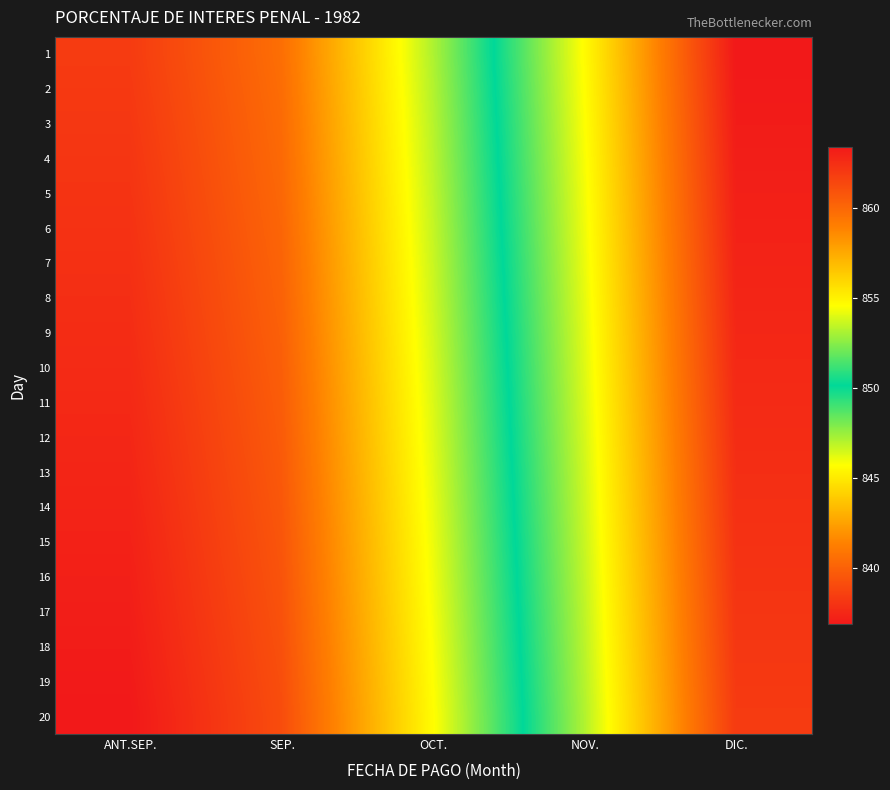

Reading left to right, extract all data points from this chart.

1: ANT.SEP.=861.9	SEP.=859.7	OCT.=853.1	NOV.=845.6	DIC.=836.9
2: ANT.SEP.=862.0	SEP.=859.8	OCT.=853.2	NOV.=845.7	DIC.=836.9
3: ANT.SEP.=862.1	SEP.=859.8	OCT.=853.3	NOV.=845.8	DIC.=837.0
4: ANT.SEP.=862.1	SEP.=859.9	OCT.=853.4	NOV.=845.9	DIC.=837.1
5: ANT.SEP.=862.2	SEP.=860.0	OCT.=853.5	NOV.=845.9	DIC.=837.2
6: ANT.SEP.=862.3	SEP.=860.1	OCT.=853.5	NOV.=846.0	DIC.=837.2
7: ANT.SEP.=862.4	SEP.=860.1	OCT.=853.6	NOV.=846.1	DIC.=837.3
8: ANT.SEP.=862.5	SEP.=860.2	OCT.=853.7	NOV.=846.2	DIC.=837.4
9: ANT.SEP.=862.5	SEP.=860.3	OCT.=853.8	NOV.=846.2	DIC.=837.5
10: ANT.SEP.=862.6	SEP.=860.4	OCT.=853.9	NOV.=846.3	DIC.=837.5
11: ANT.SEP.=862.7	SEP.=860.5	OCT.=853.9	NOV.=846.4	DIC.=837.6
12: ANT.SEP.=862.8	SEP.=860.5	OCT.=854.0	NOV.=846.5	DIC.=837.7
13: ANT.SEP.=862.8	SEP.=860.6	OCT.=854.1	NOV.=846.5	DIC.=837.8
14: ANT.SEP.=862.9	SEP.=860.7	OCT.=854.2	NOV.=846.6	DIC.=837.9
15: ANT.SEP.=863.0	SEP.=860.8	OCT.=854.2	NOV.=846.7	DIC.=837.9
16: ANT.SEP.=863.1	SEP.=860.8	OCT.=854.3	NOV.=846.8	DIC.=838.0
17: ANT.SEP.=863.1	SEP.=860.9	OCT.=854.4	NOV.=846.9	DIC.=838.1
18: ANT.SEP.=863.2	SEP.=861.0	OCT.=854.5	NOV.=846.9	DIC.=838.2
19: ANT.SEP.=863.3	SEP.=861.1	OCT.=854.5	NOV.=847.0	DIC.=838.2
20: ANT.SEP.=863.4	SEP.=861.1	OCT.=854.6	NOV.=847.1	DIC.=838.3